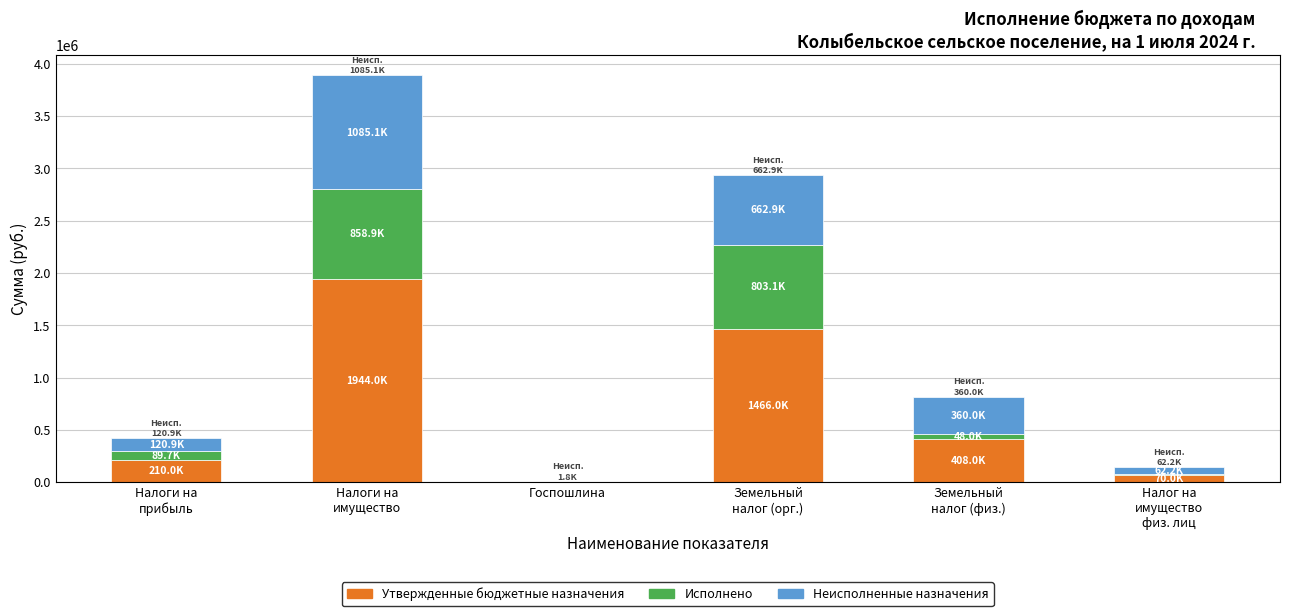

What is the maximum value for Утвержденные бюджетные назначения?

1944000.0